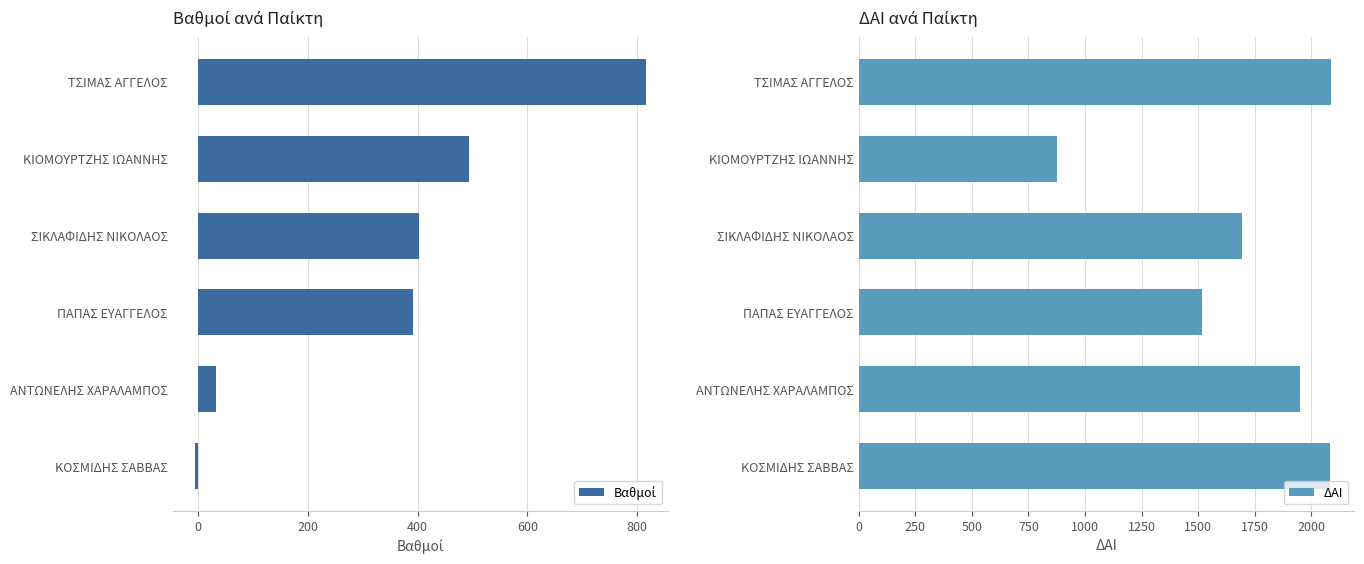

Reading left to right, list all the values displayed in this chart.

Βαθμοί: 816.0	493.6	402.5	392.0	33.0	-5.0
ΔΑΙ: 2087.0	874.0	1694.0	1516.0	1949.0	2082.0